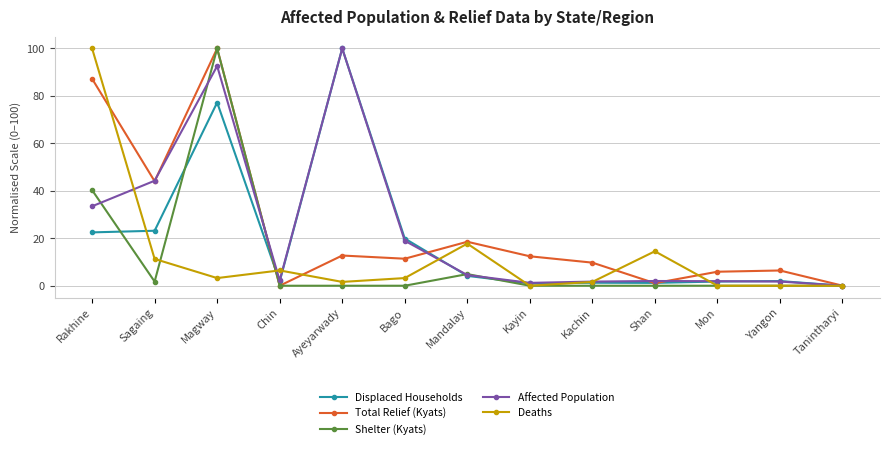

What is the highest value of the Displaced Households series?

100.0